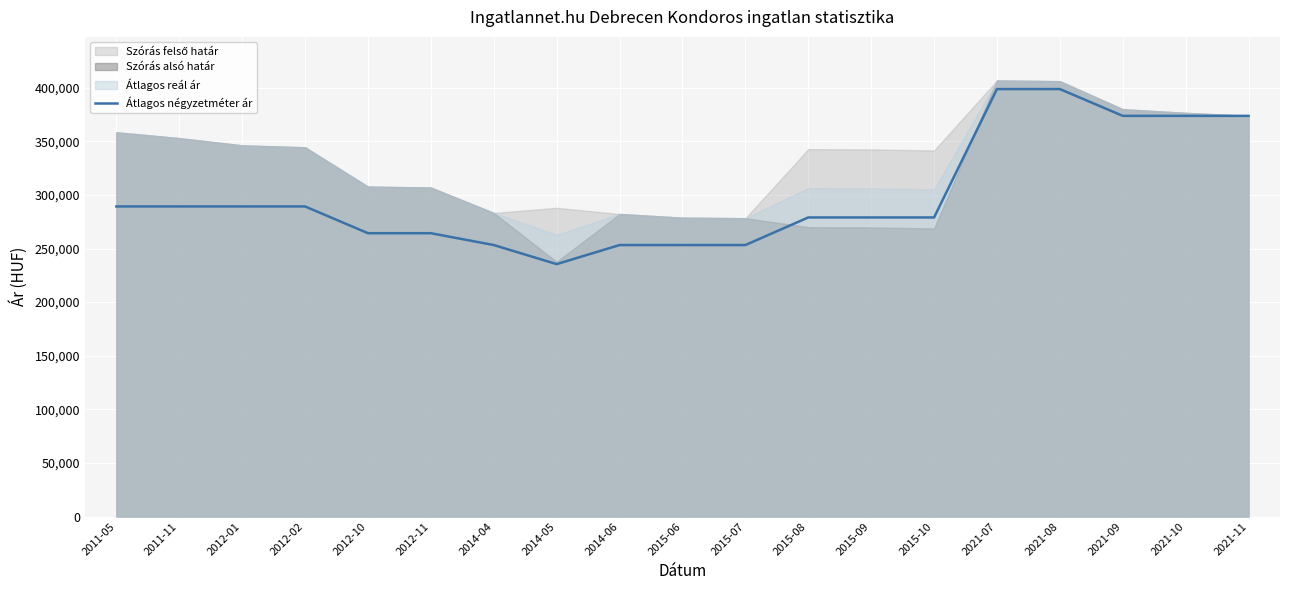

Reading right to left, list all the values displayed in this chart.

373750	373750	373750	398750	398750	278975	278975	278975	253246	253246	253246	235446	253246	264285	264285	289247	289247	289247	289247